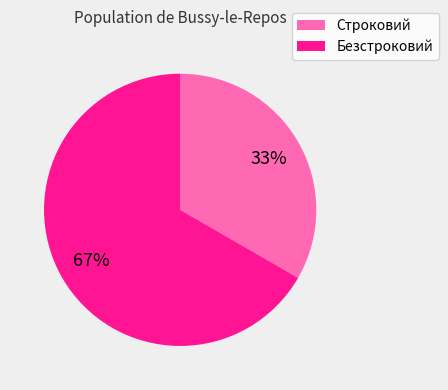

Is Безстроковий the majority of the pie?

Yes